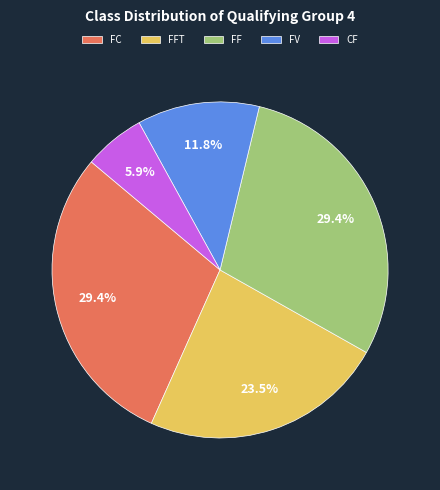

Between FFT and FV, which is larger?

FFT